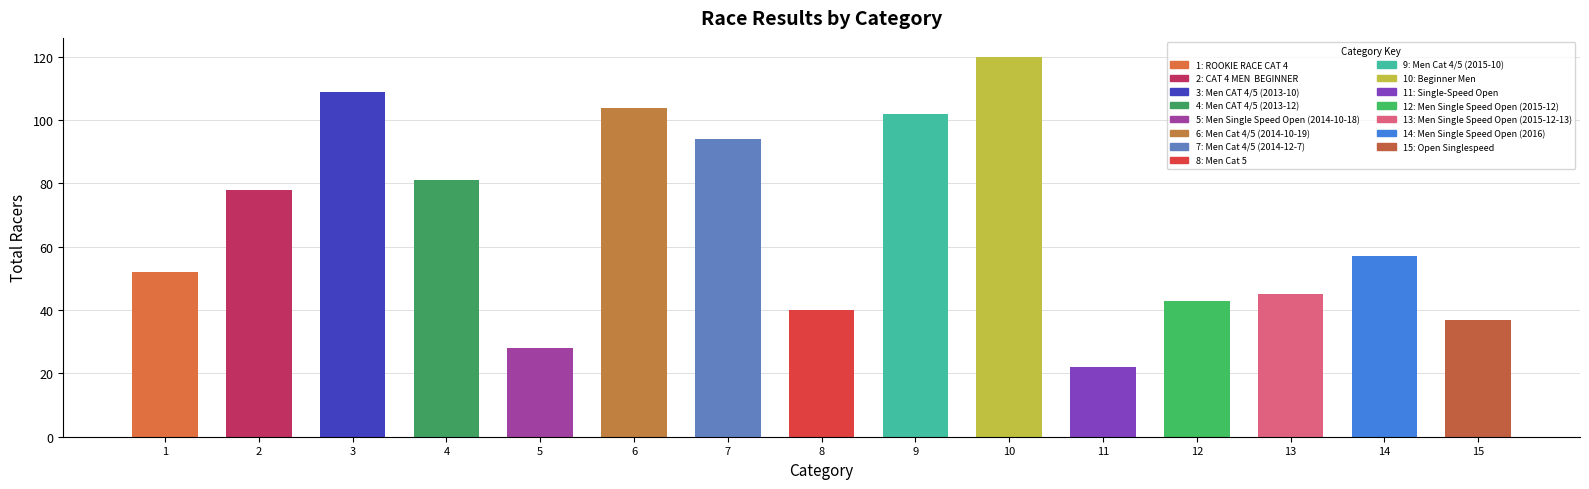

What is the smallest value displayed?

22